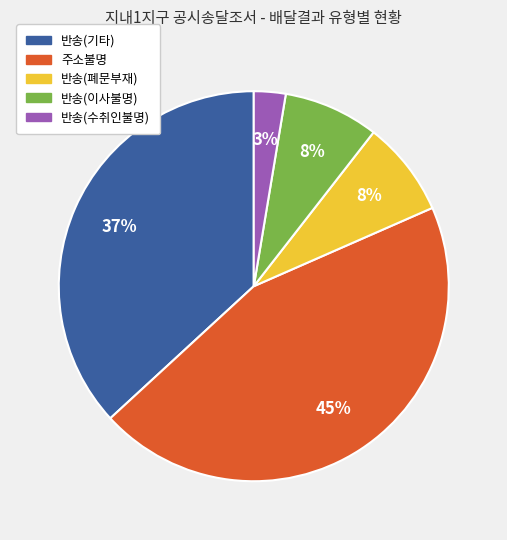

Is there a majority slice in this chart?

No